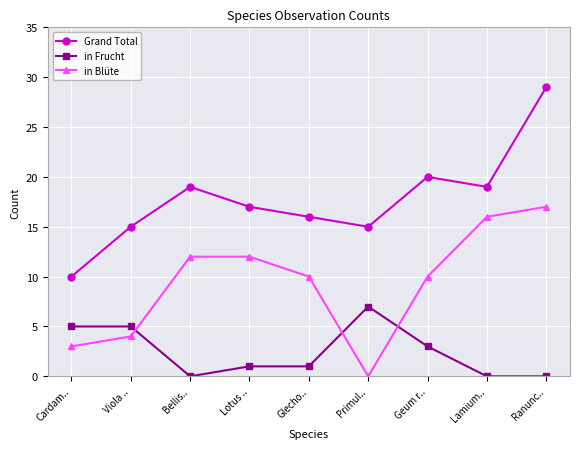

Is it true that in Blüte equals 7 at Lotus ..?

False